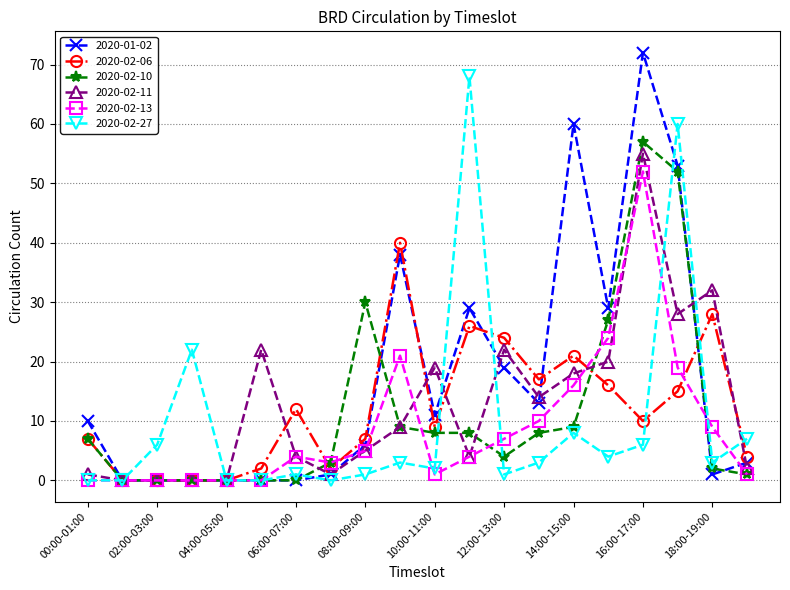

Which series has the widest spread of values?

2020-01-02